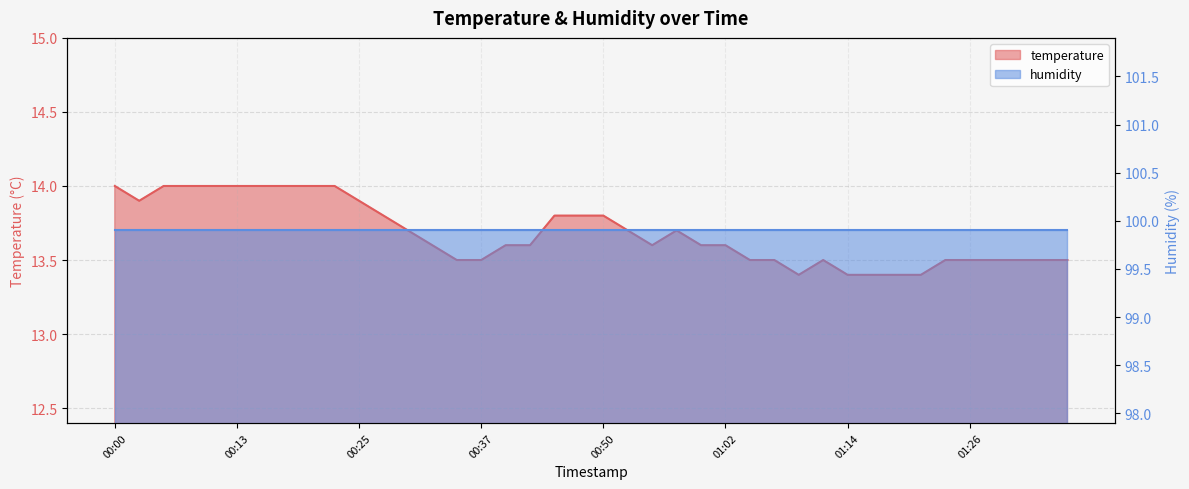

True or false: the data shows 7.9 at 00:50.

False